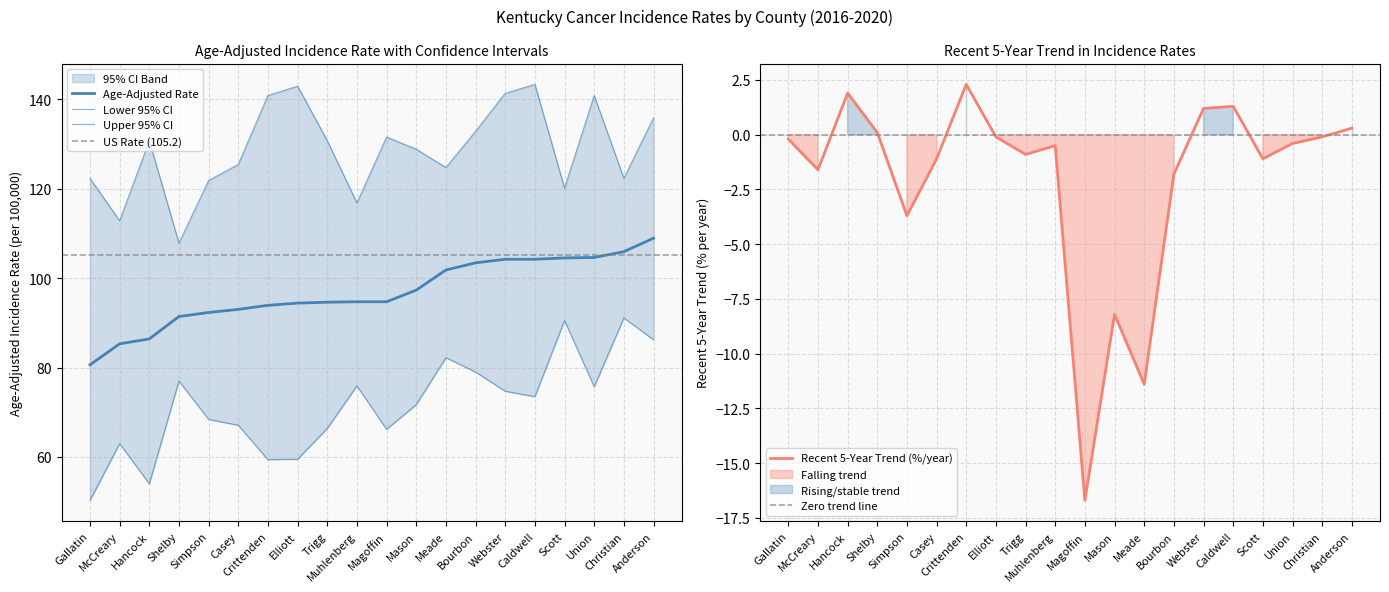

What is the value of the Upper 95% CI point at the 13th from the left?

124.7